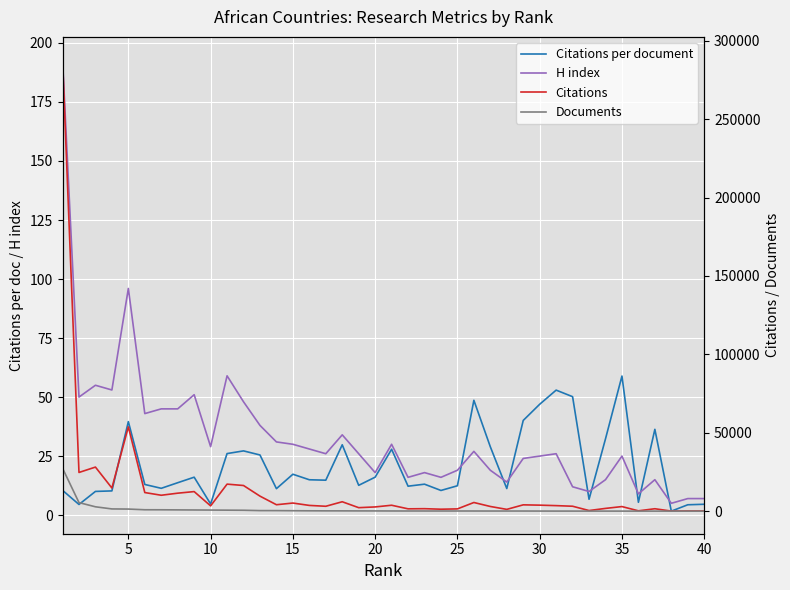

The Citations per document series shows 18.1 at 10. True or false?

False